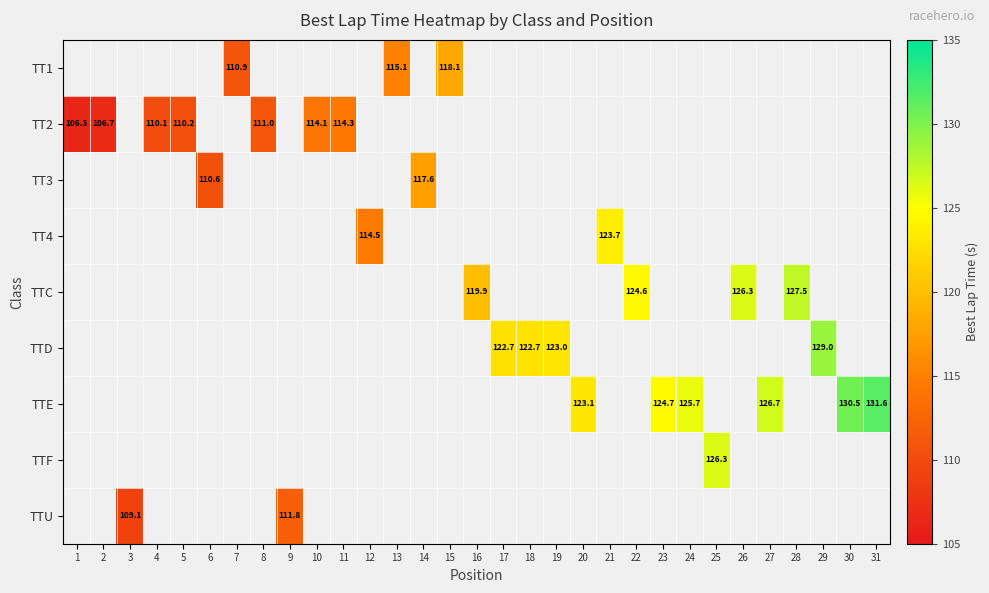

What is the smallest value displayed?

106.3